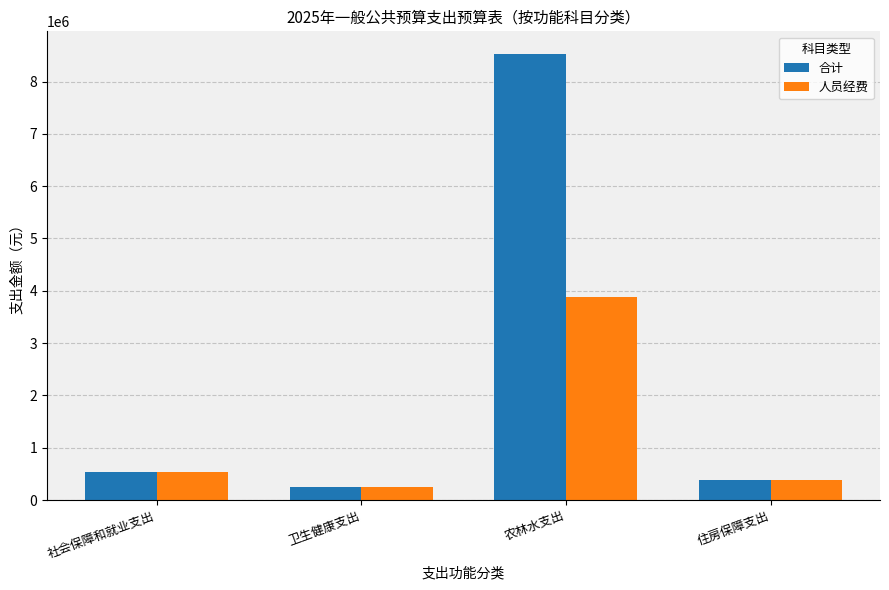

What value does the 人员经费 series have at 社会保障和就业支出?

537156.6